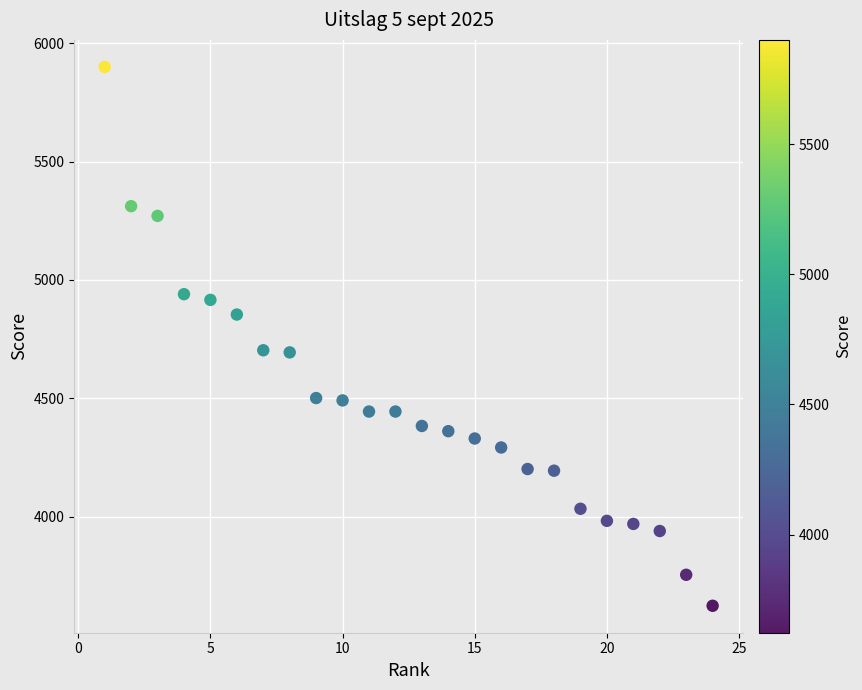

What is the range of Y values (max minus min)?

2278